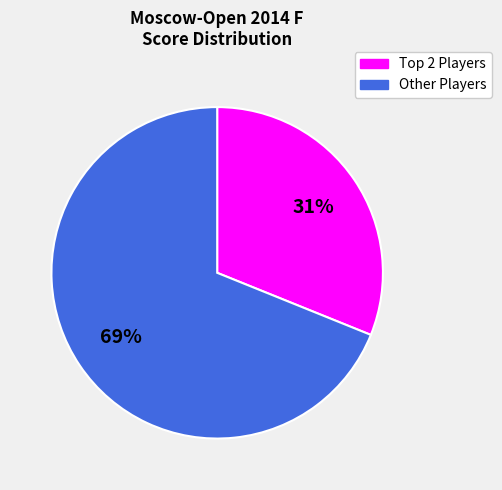

To the nearest percent, what is the average slice percentage?

50%